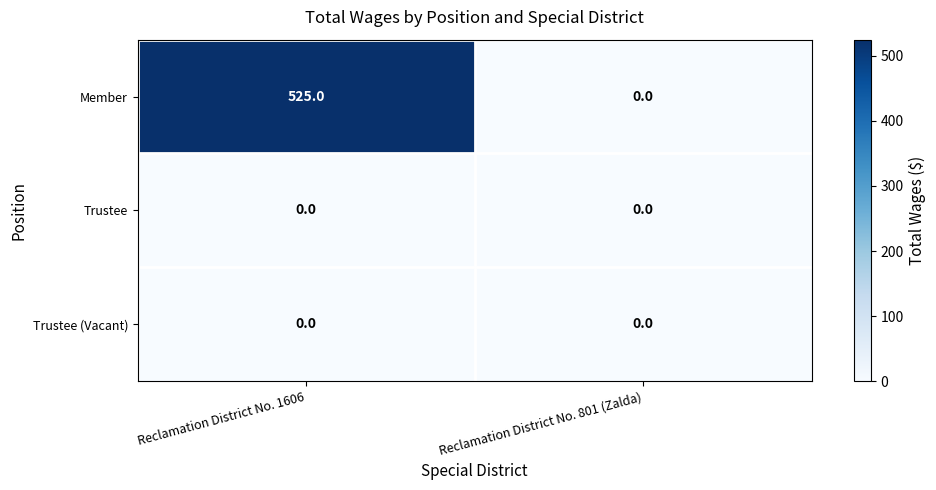

At which category is the sum across all series the highest?

Reclamation District No. 1606